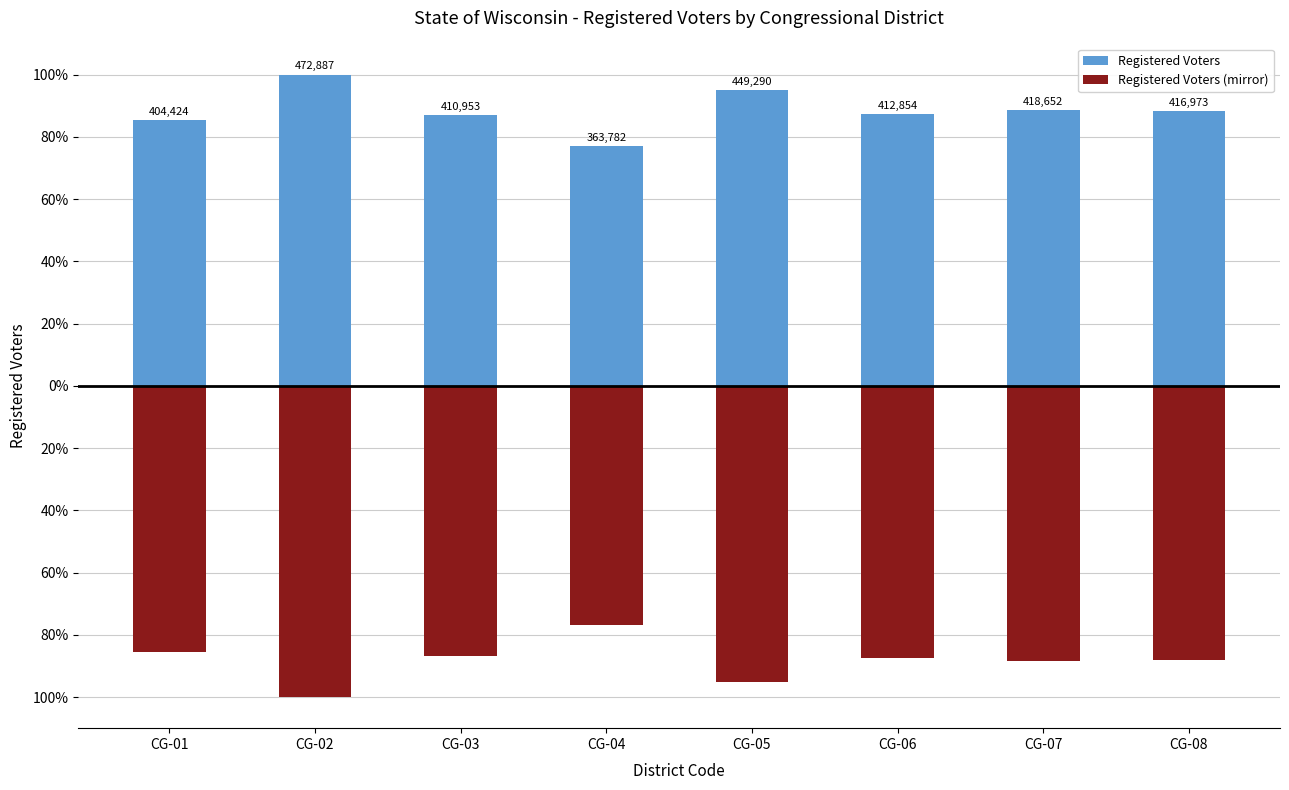

How many bars are there in total?

16